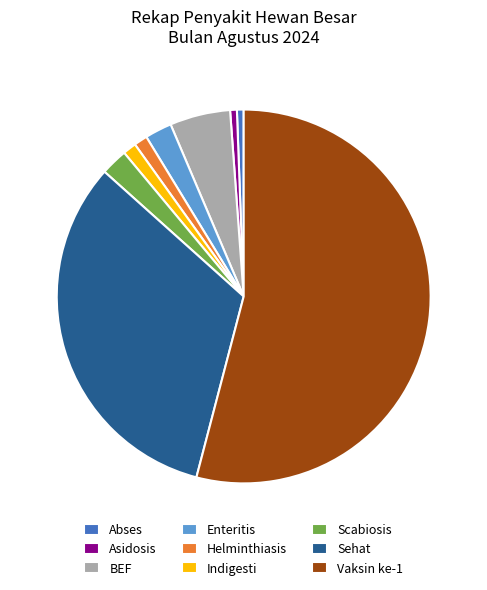

Is the sum of Vaksin ke-1 and Abses greater than half?

Yes